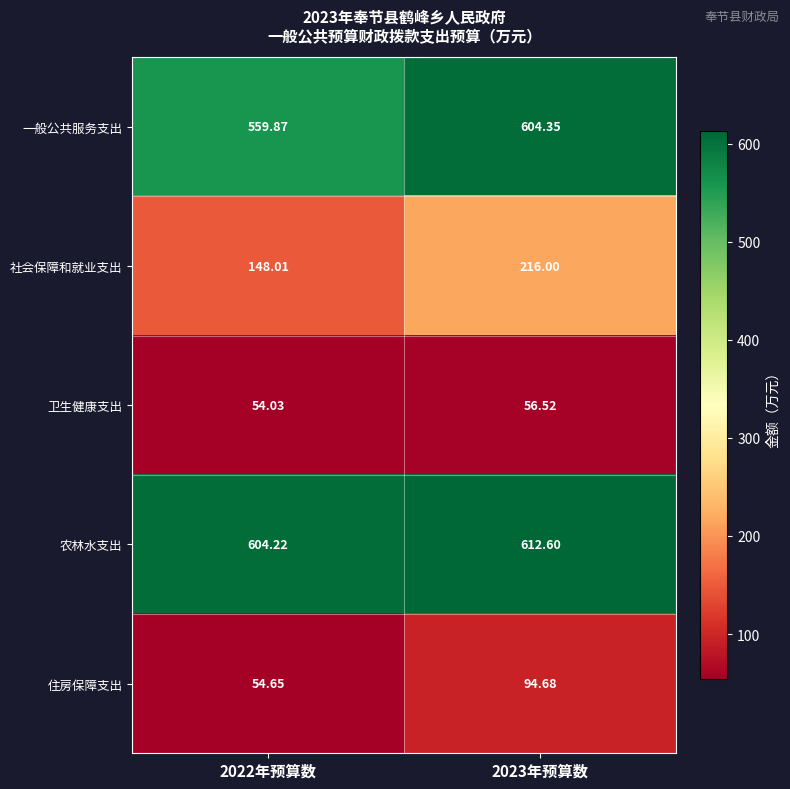

Which series has the largest total across all categories?

农林水支出